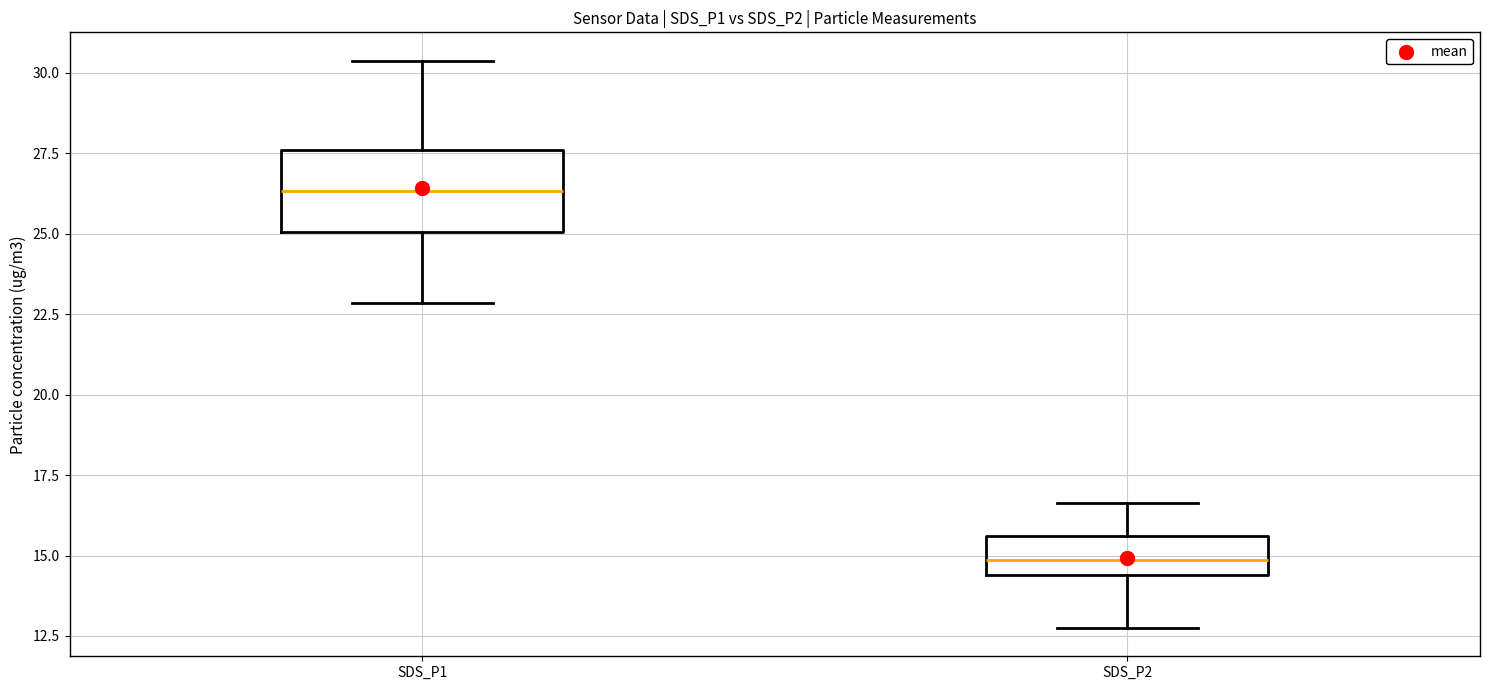

Which box is the tallest, from its lower edge to its upper edge?

SDS_P1